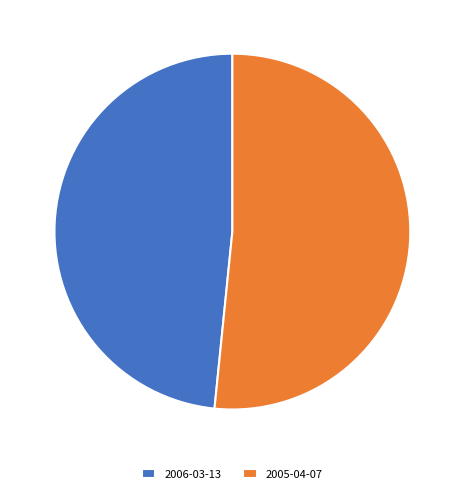

Which category has the smallest portion of the pie?

2006-03-13